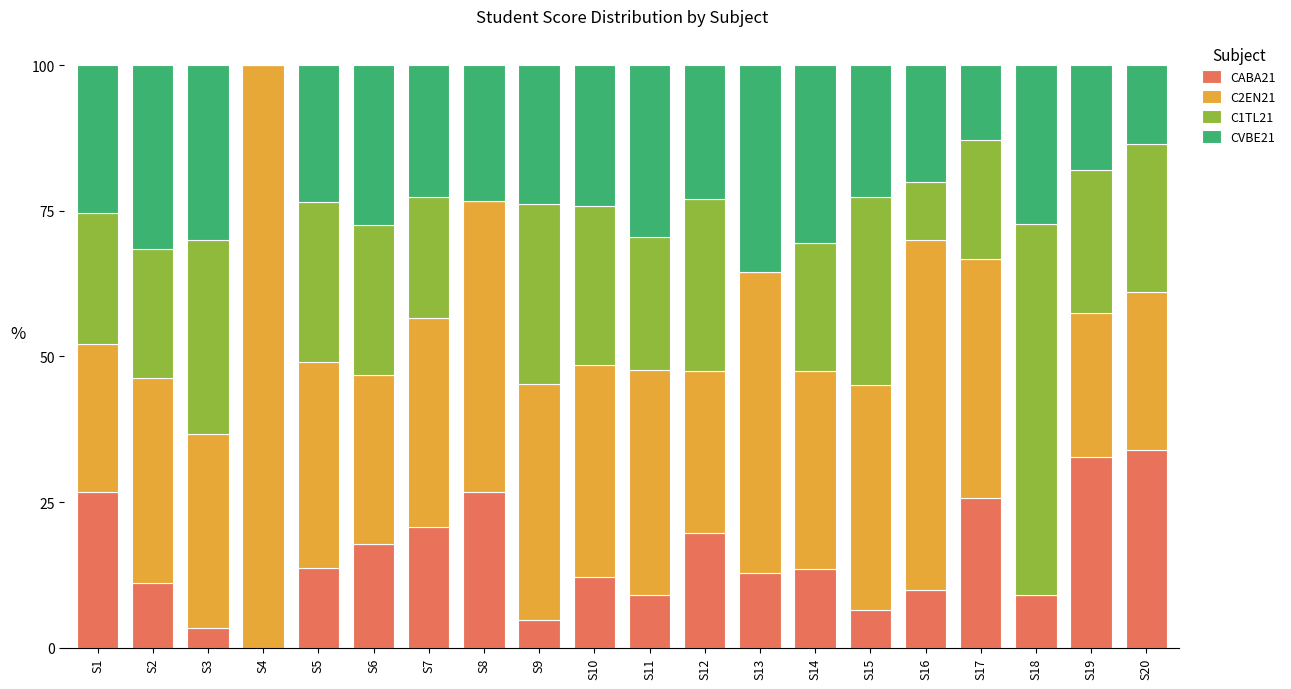

Is it true that CABA21 equals 19.7 at S12?

True